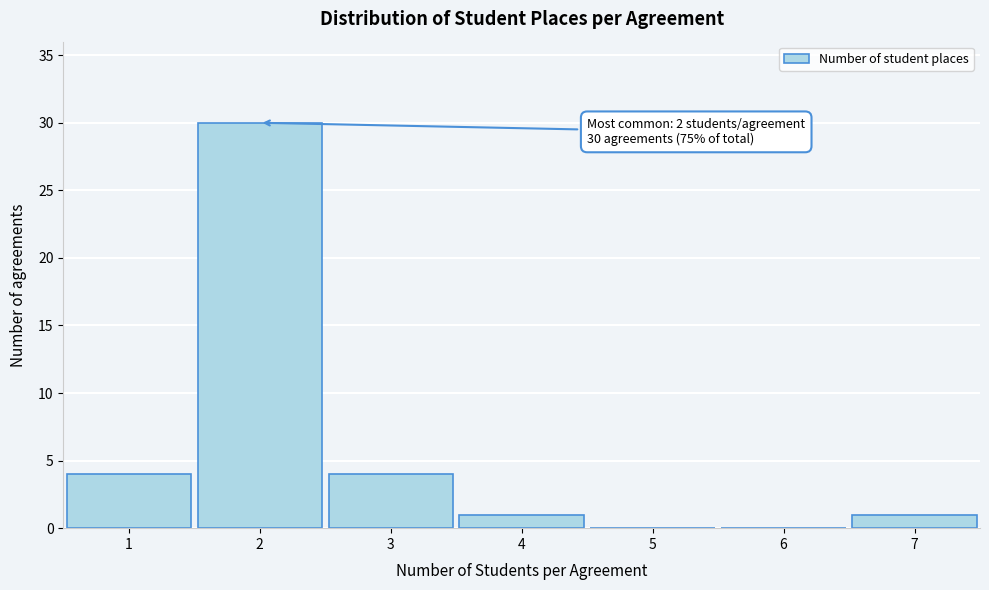

Over which range of the x-axis is the bar tallest?

1.5 to 2.5